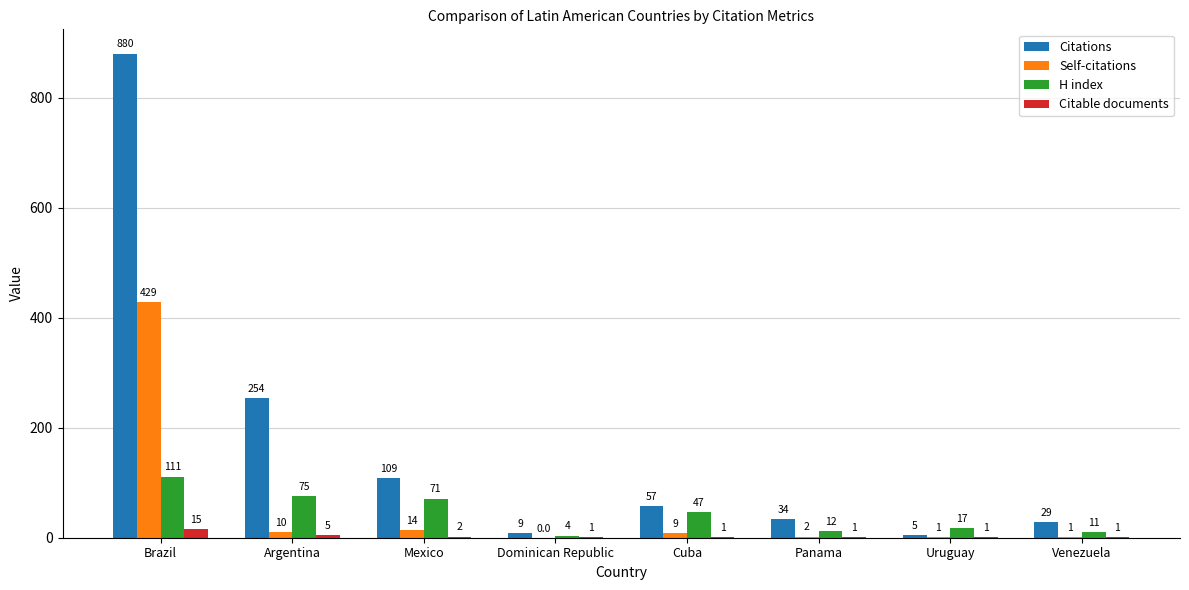

What is the total value across all series at Panama?

49